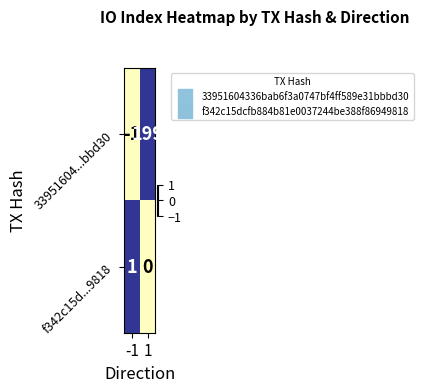

What is the maximum value shown in the chart?

199